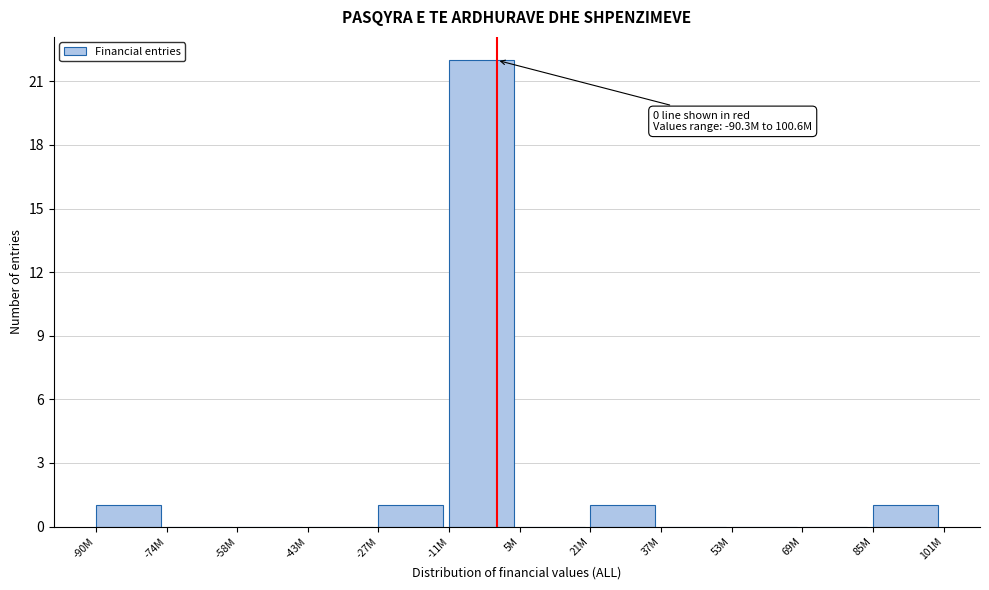

Reading right to left, what are all the values shown in this chart?

85M=1	69M=0	53M=0	37M=0	21M=1	5M=0	-11M=22	-27M=1	-43M=0	-58M=0	-74M=0	-90M=1